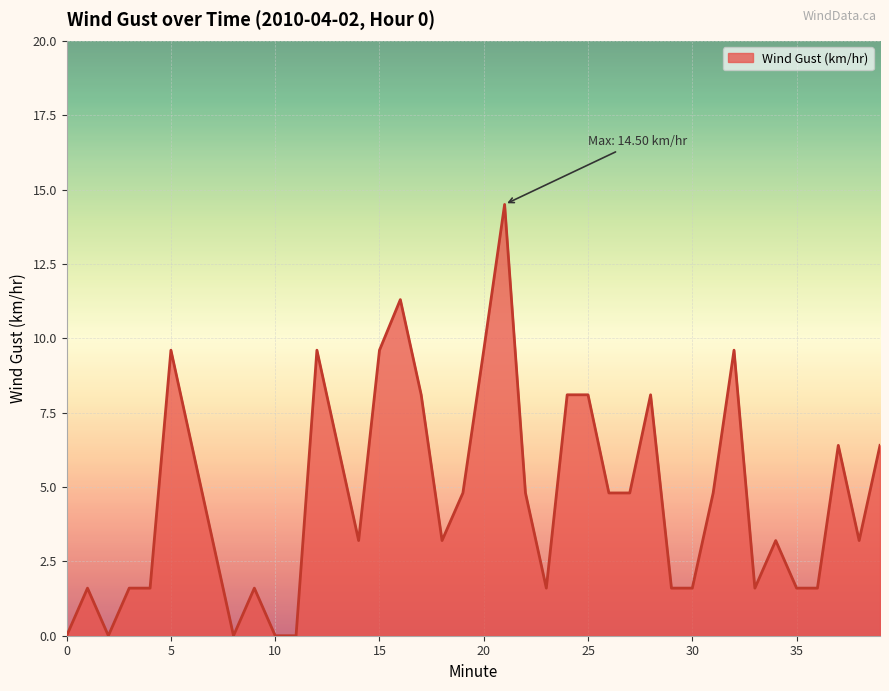

How many points are lower than both their immediate neighbors (excluding endpoints)?

7